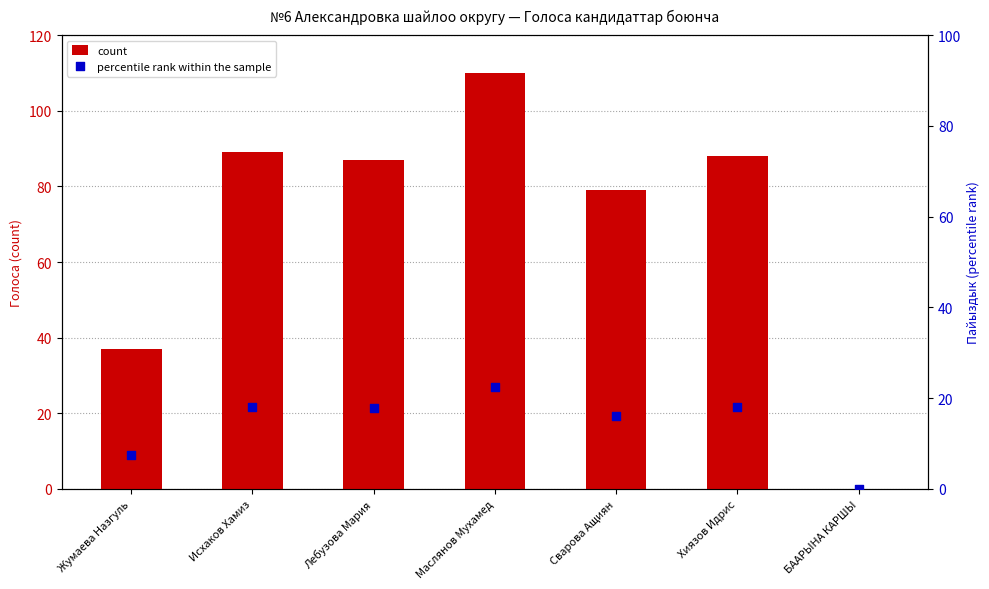

Is the value of count at Лебузова Мария greater than the value of percentile rank within the sample at Хиязов Идрис?

Yes